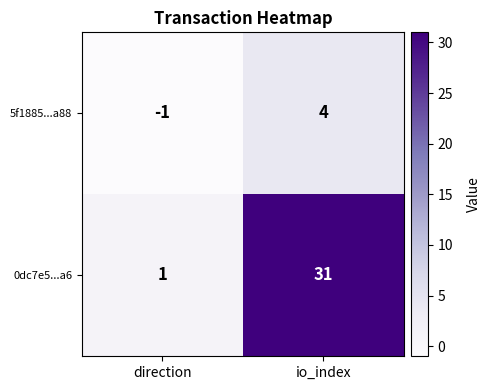

What is the sum of all 5f1885...a88 values?

3